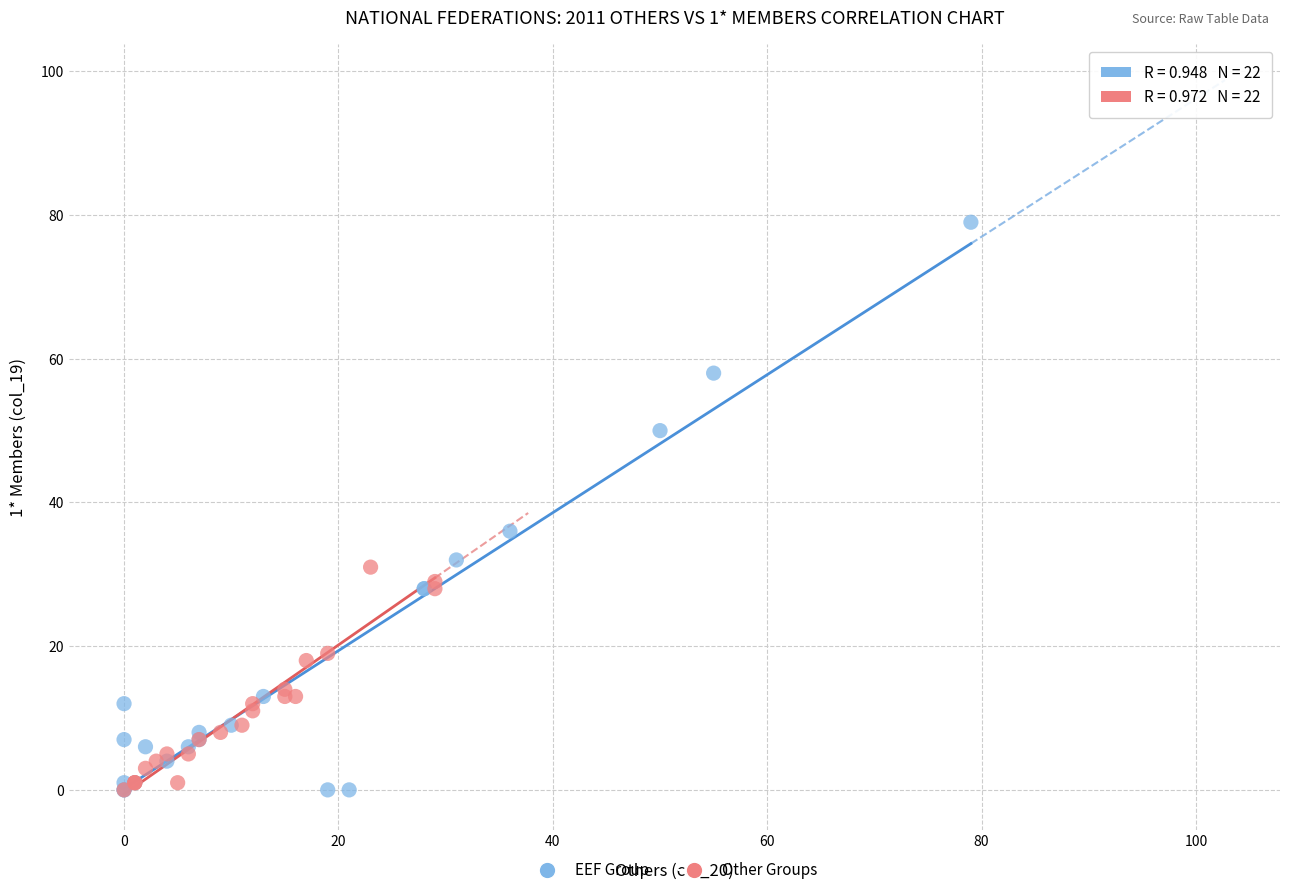

Which series has the largest Y range (max minus min)?

EEF Group